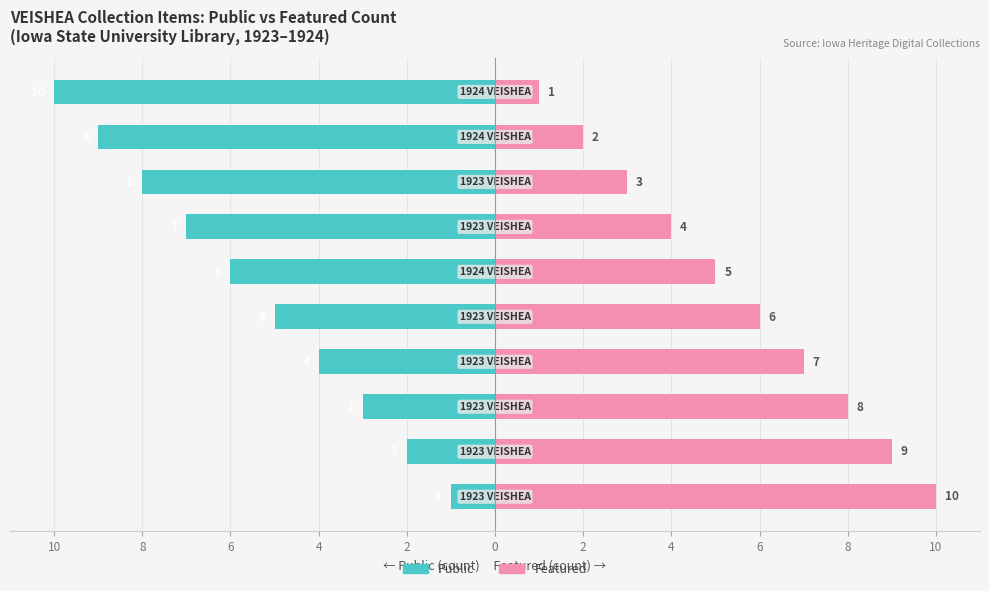

How many values in the Featured series exceed 6?

4